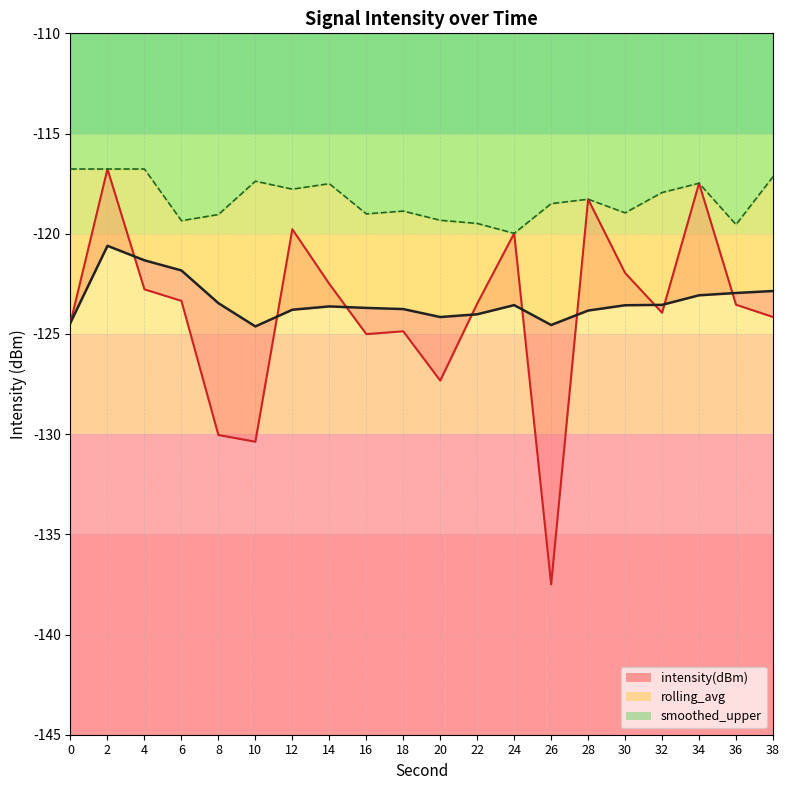

True or false: intensity(dBm) and smoothed_upper cross at least once.

False